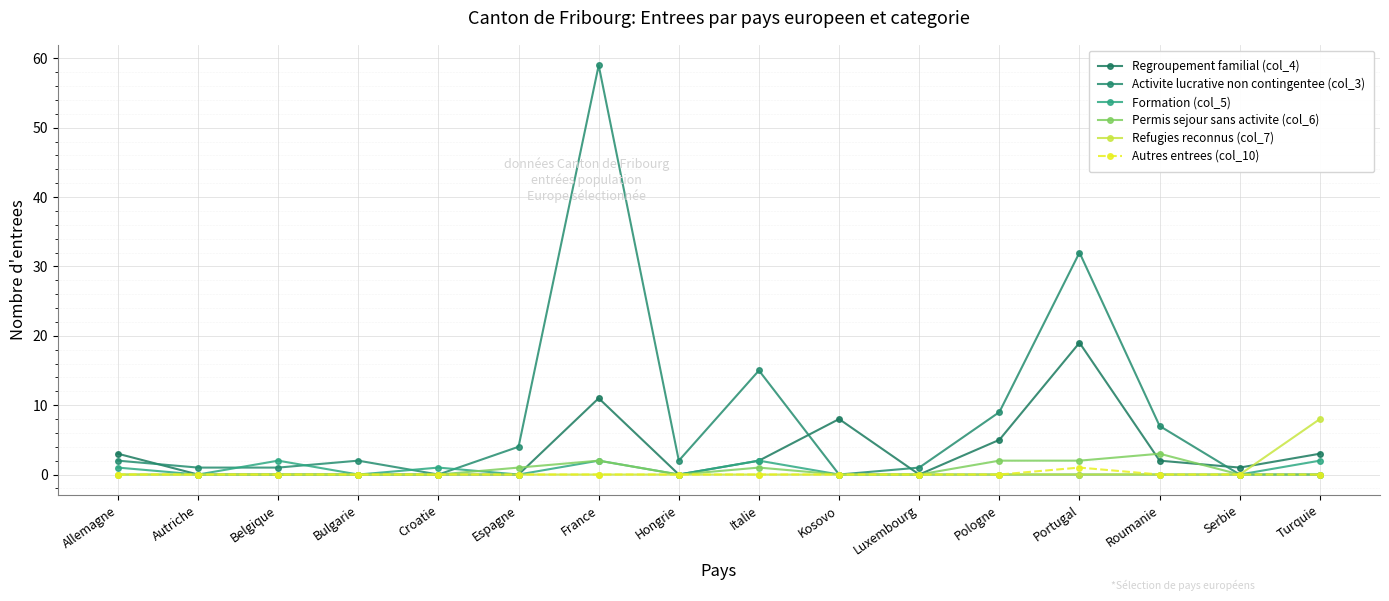

How many interior local peaks does the Permis sejour sans activite (col_6) series have?

3